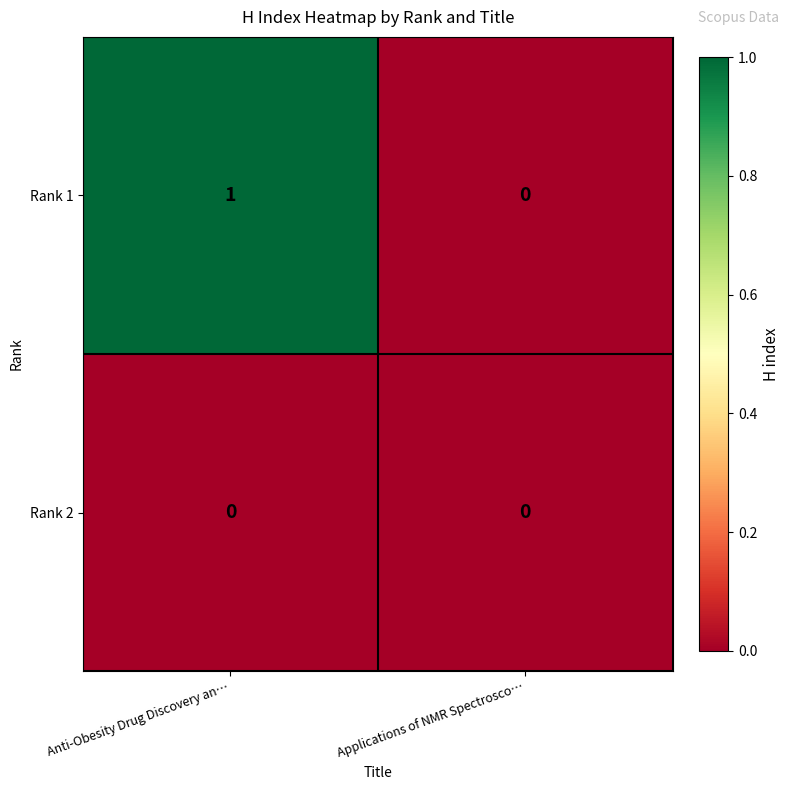

True or false: Rank 2 has a value of 0 at Applications of NMR Spectrosco….

True